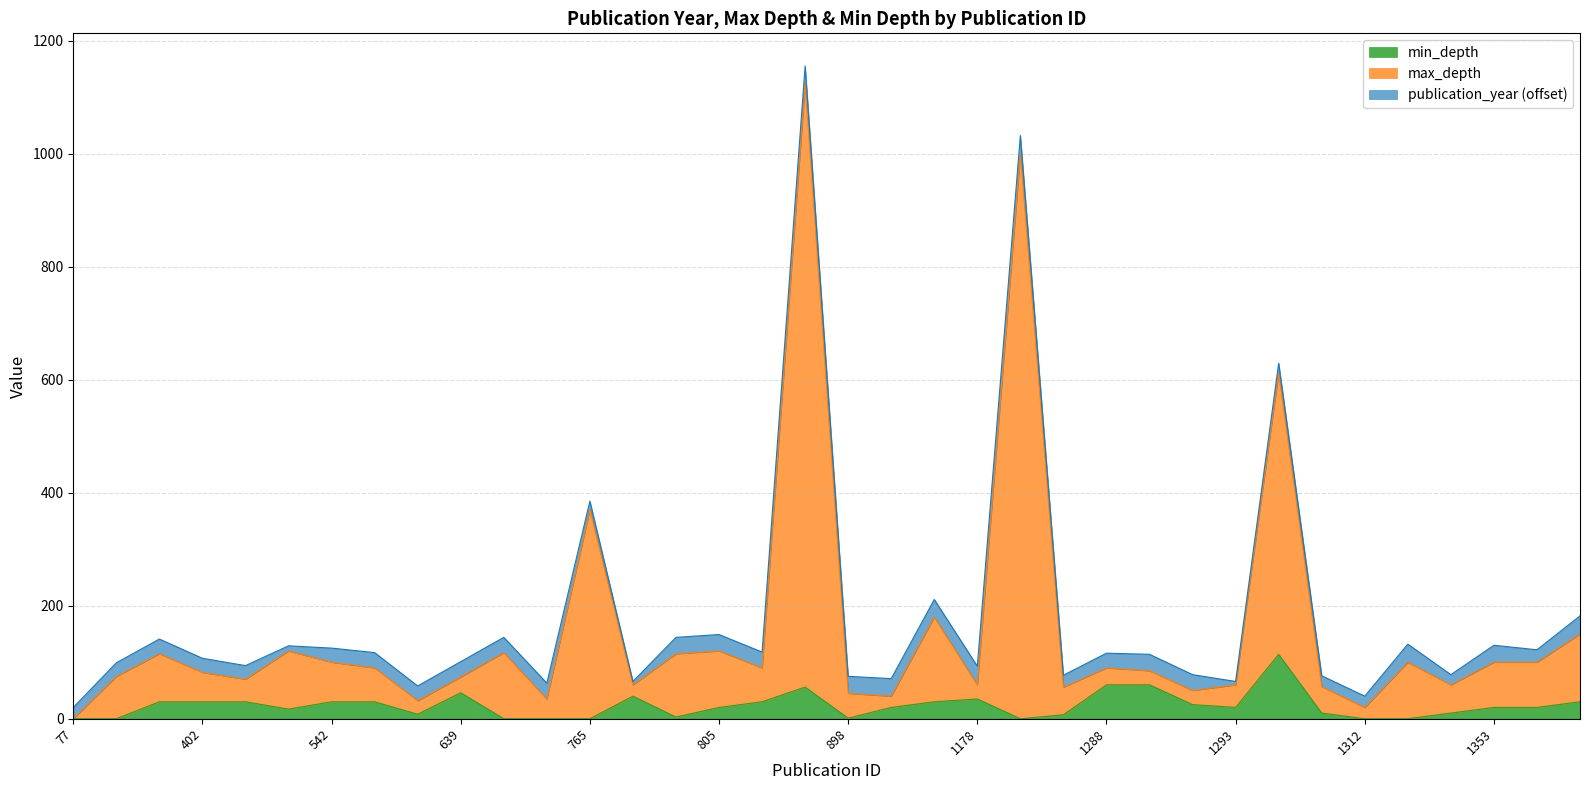

At which category does the chart reach its minimum across all series?

77